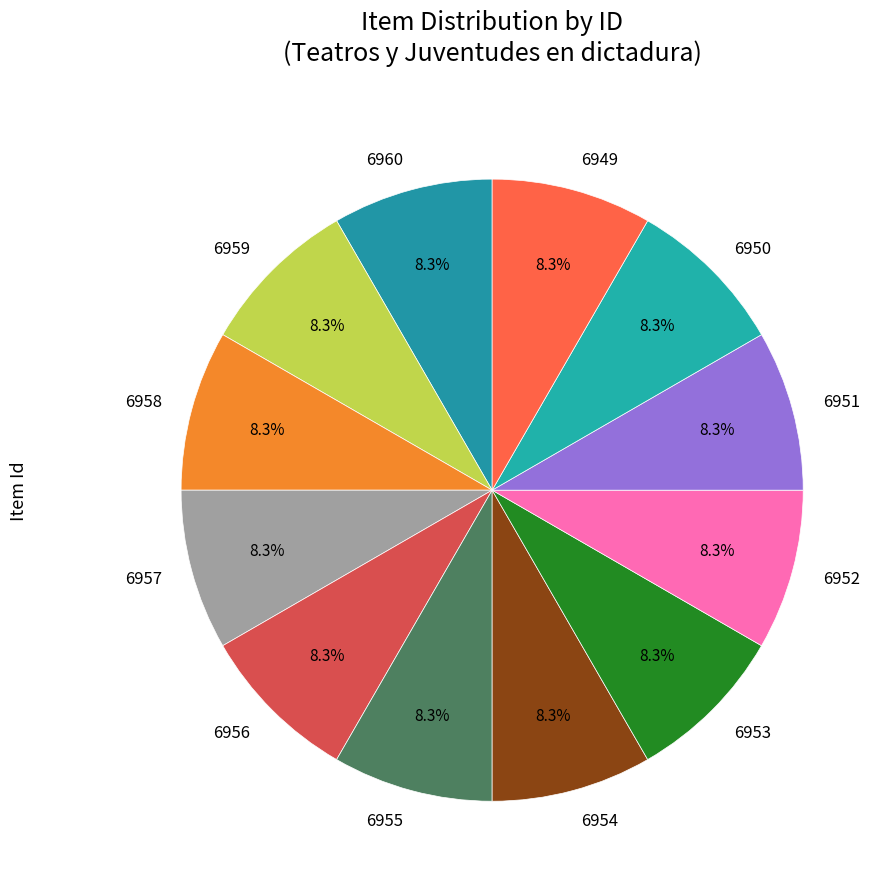

Combined, do 6959 and 6949 account for over 50%?

No